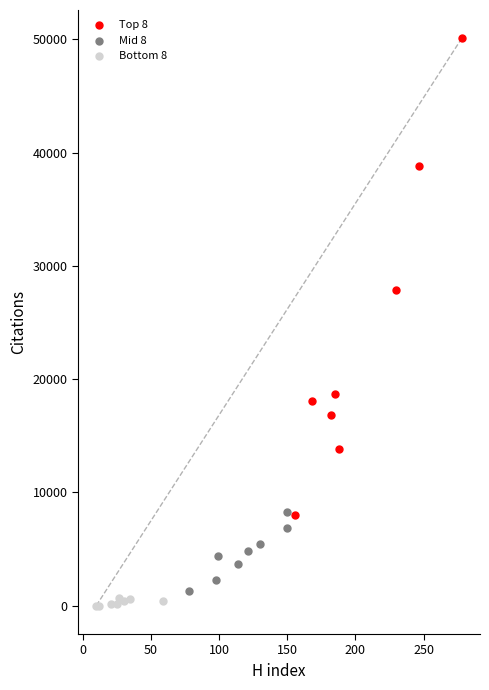

What are all the series names shown in the legend?

Top 8, Mid 8, Bottom 8